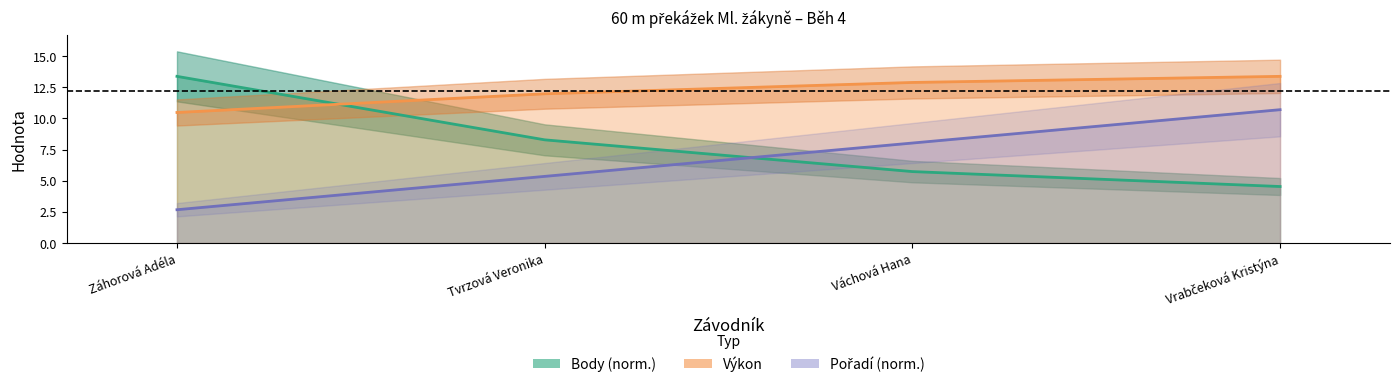

At which label does Výkon reach its minimum?

Záhorová Adéla